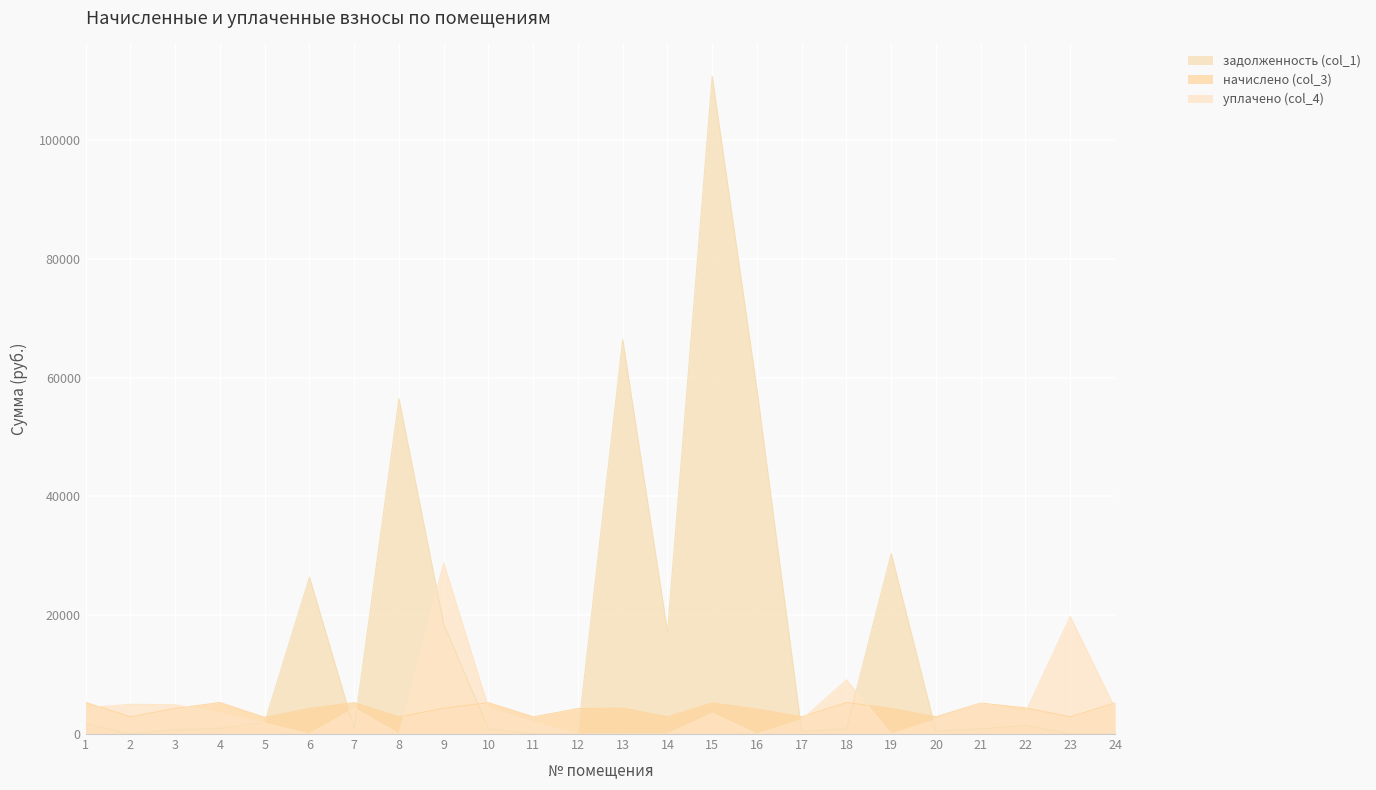

The value of уплачено (col_4) at 16 is 0.0. True or false?

True